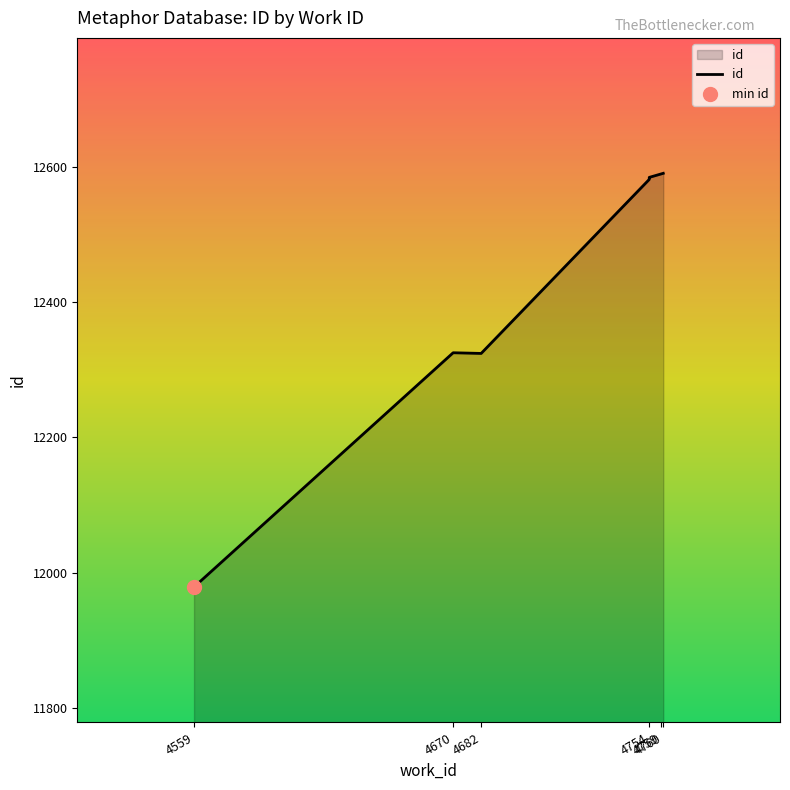

What is the ratio of the value at 4754 to the value at 4760?

1.0